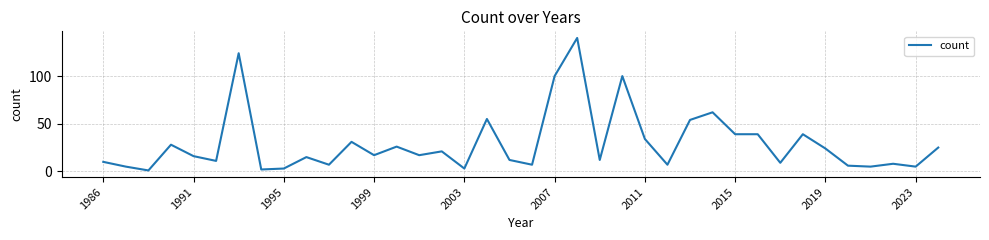

Reading left to right, what are all the values shown in this chart?

10	5	1	28	16	11	124	2	3	15	7	31	17	26	17	21	3	55	12	7	100	140	12	100	34	7	54	62	39	39	9	39	24	6	5	8	5	25